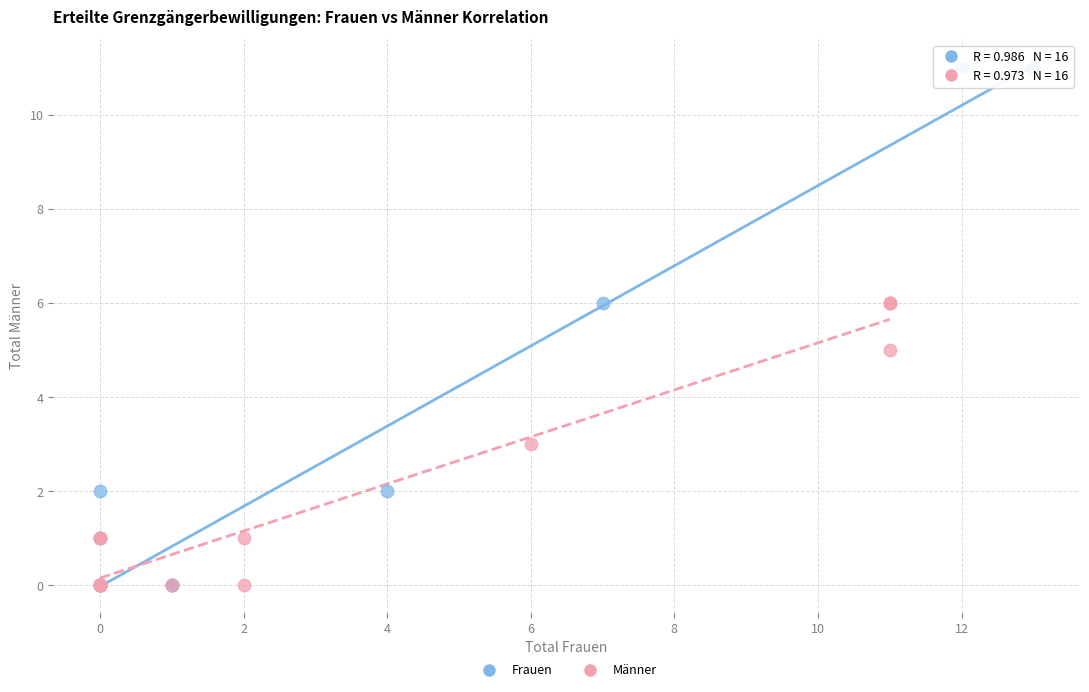

Which series has the largest Y range (max minus min)?

Frauen